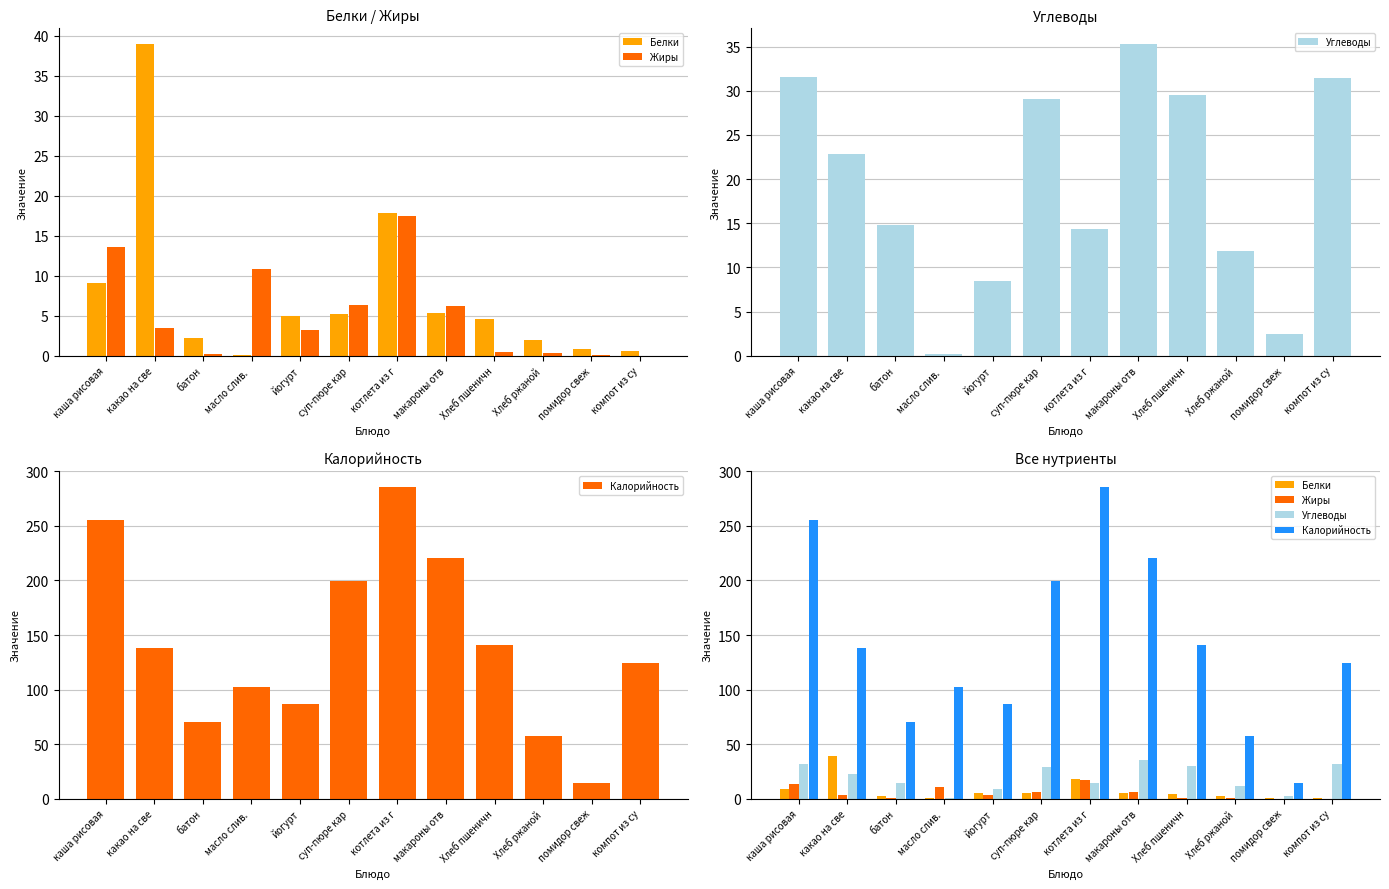

How many values in the Белки series are below 5?

6